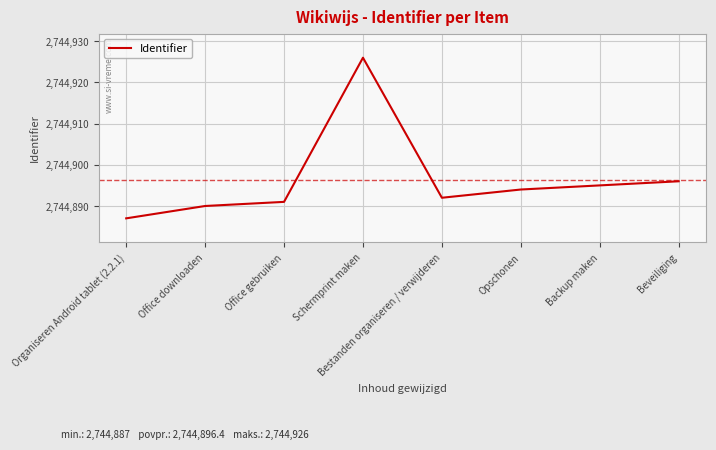

Where is the first local maximum?

Schermprint maken